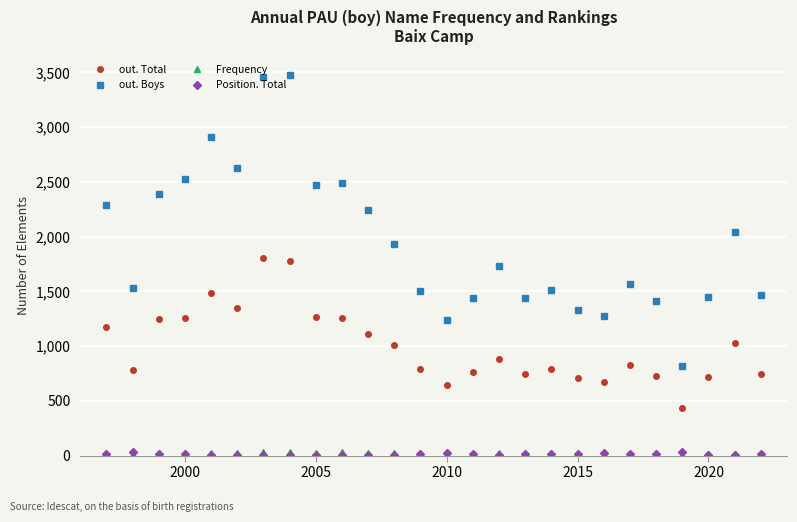

At how many categories does at least one series exceed 529?

26